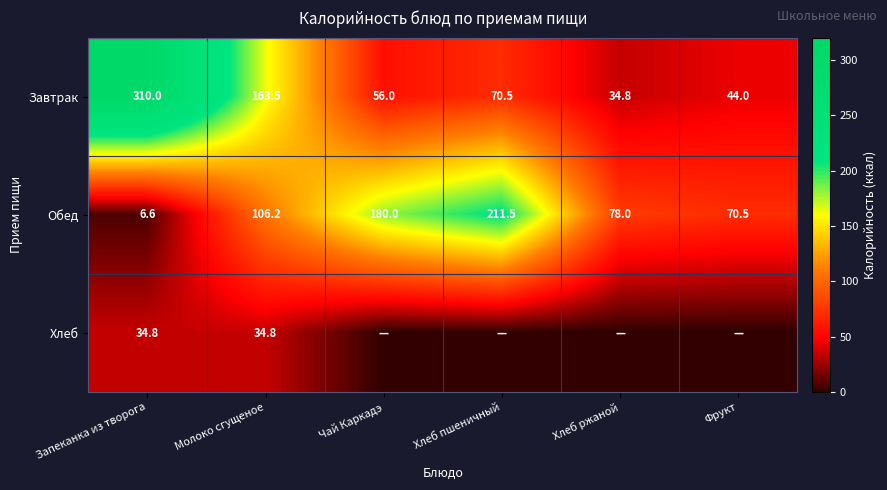

List the labels in order of Завтрак value, largest first.

Запеканка из творога, Молоко сгущеное, Хлеб пшеничный, Чай Каркадэ, Фрукт, Хлеб ржаной